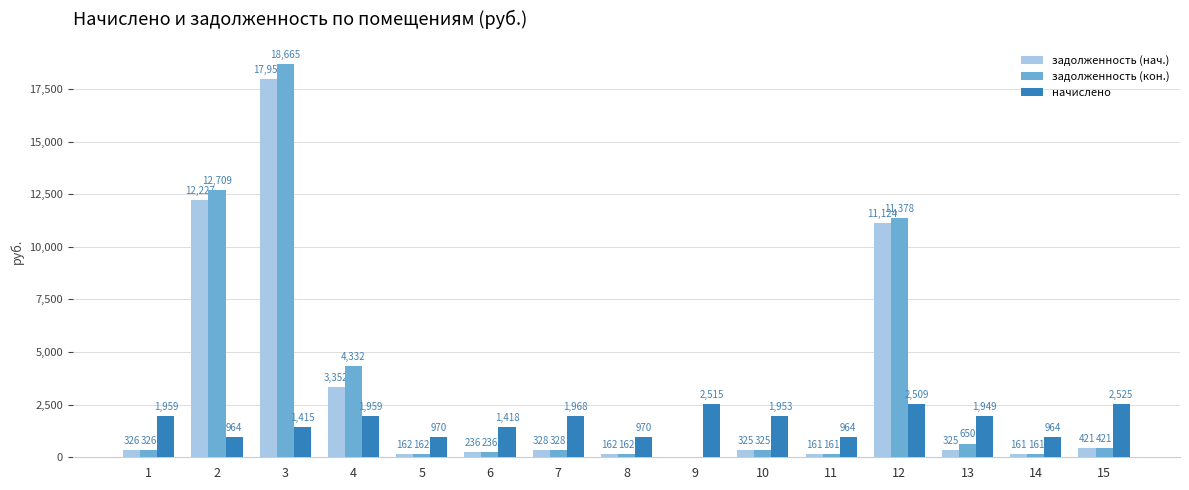

The value of задолженность (нач.) at 15 is 420.8. True or false?

True